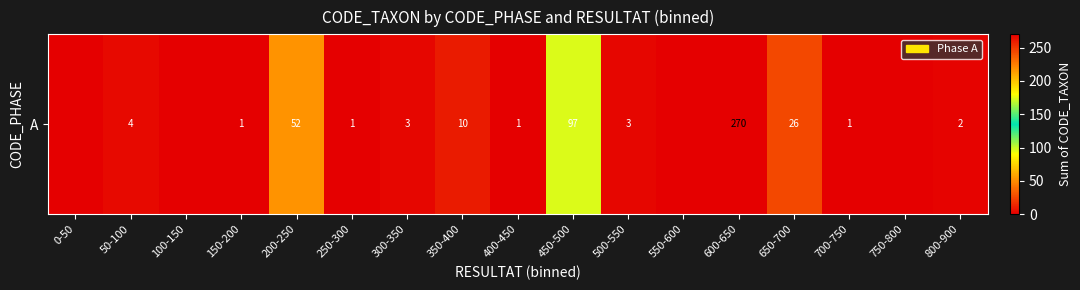

What is the ratio of the value at 450-500 to the value at 700-750?

97.0